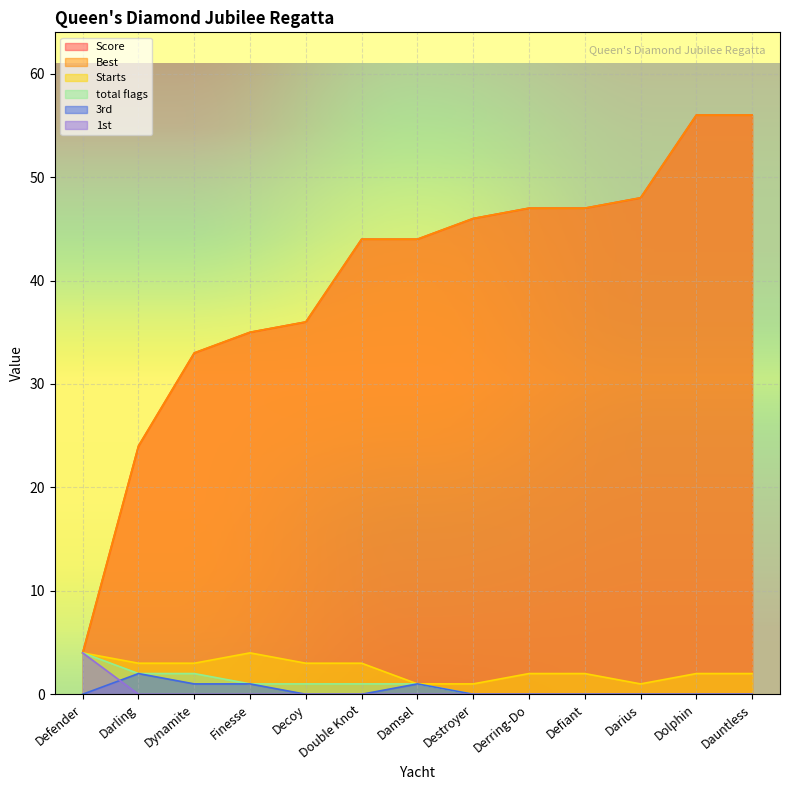

The value of Score at Defender is 2. True or false?

False